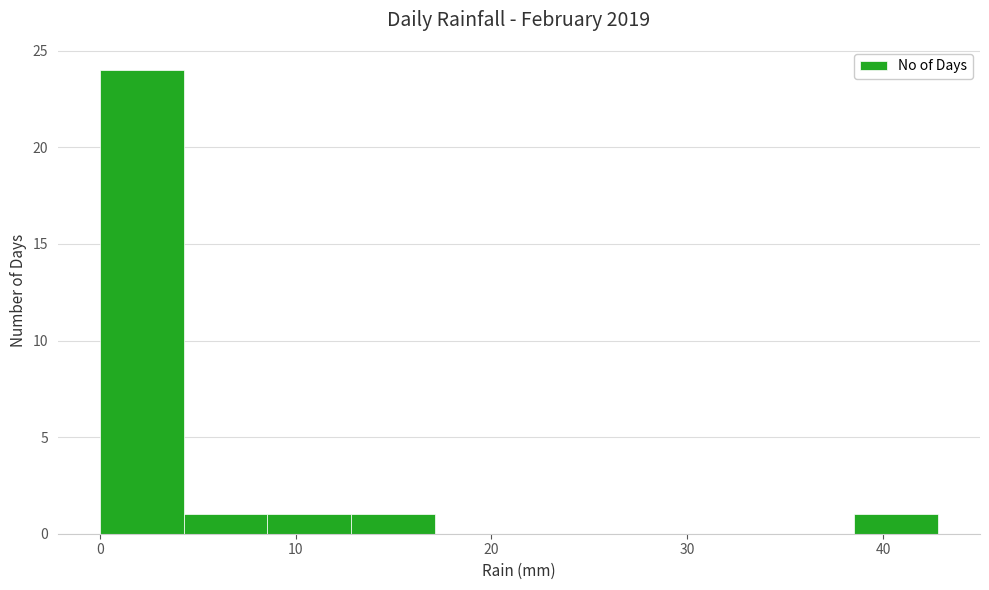

Reading left to right, transcribe this chart: for each bar, give the range it covers on the x-axis and its height. Neither the bar edges nor the heights are printed on the chart, so give them approximately, as read against the axes.

0 to 4: 24
4 to 9: 1
9 to 13: 1
13 to 17: 1
17 to 21: 0
21 to 26: 0
26 to 30: 0
30 to 34: 0
34 to 39: 0
39 to 43: 1